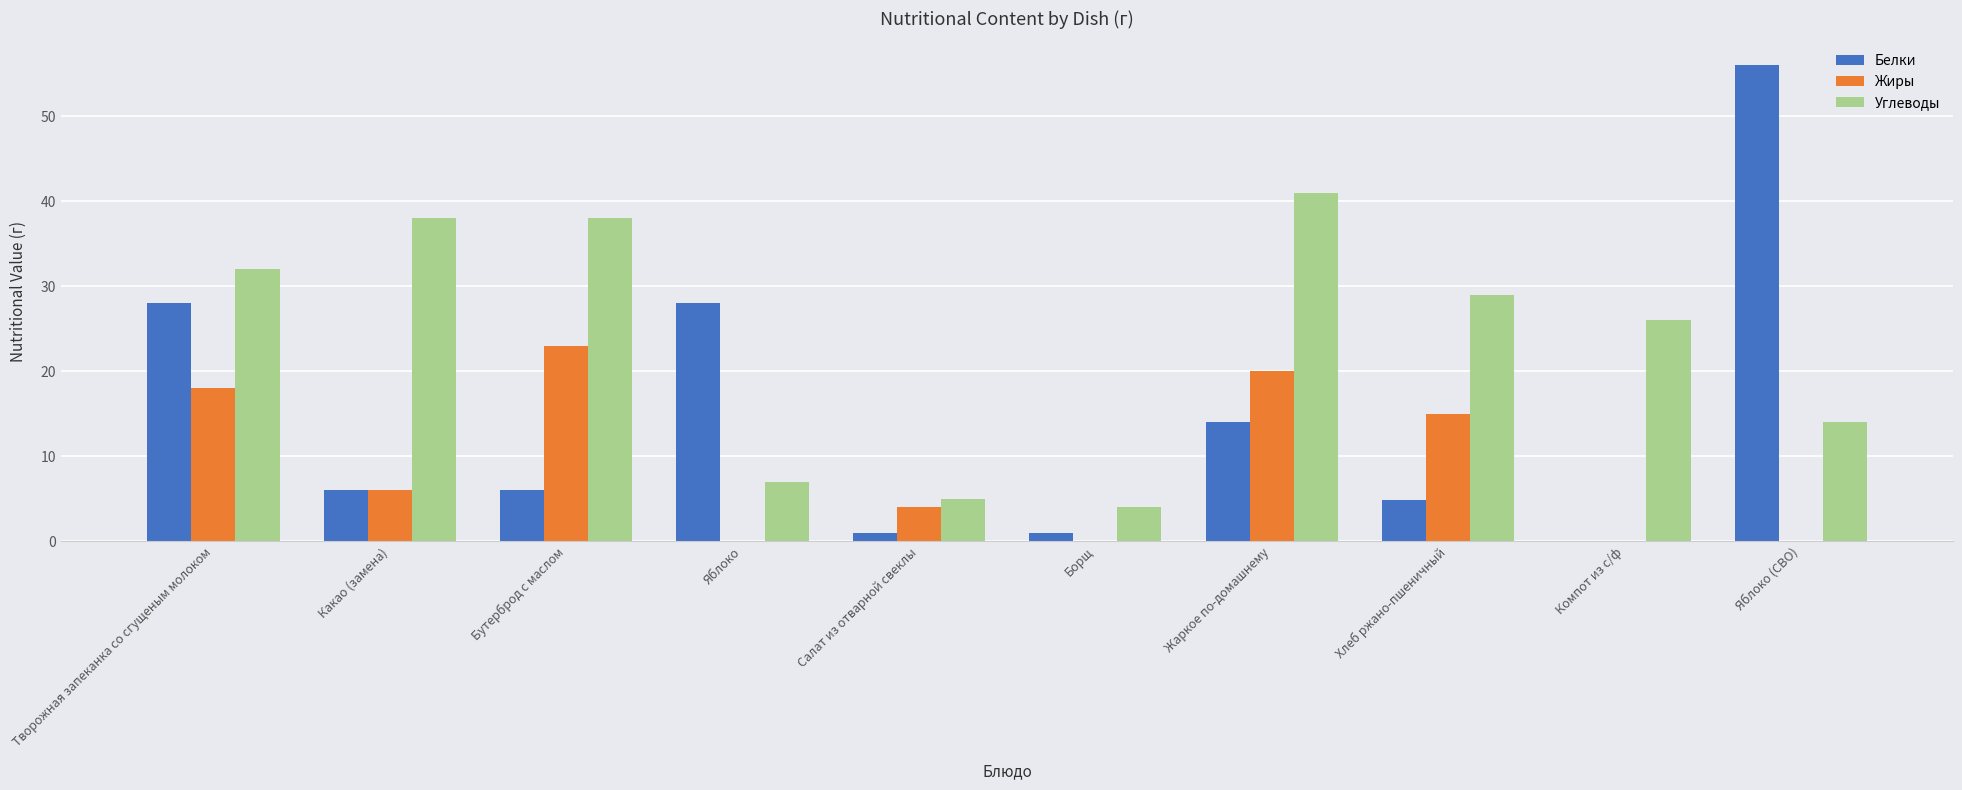

Reading right to left, list all the values displayed in this chart.

Белки: Яблоко (СВО)=56.0	Компот из с/ф=0.0	Хлеб ржано-пшеничный=4.9	Жаркое по-домашнему=14.0	Борщ=1.0	Салат из отварной свеклы=1.0	Яблоко=28.0	Бутерброд с маслом=6.0	Какао (замена)=6.0	Творожная запеканка со сгущеным молоком=28.0
Жиры: Яблоко (СВО)=0.0	Компот из с/ф=0.0	Хлеб ржано-пшеничный=15.0	Жаркое по-домашнему=20.0	Борщ=0.0	Салат из отварной свеклы=4.0	Яблоко=0.0	Бутерброд с маслом=23.0	Какао (замена)=6.0	Творожная запеканка со сгущеным молоком=18.0
Углеводы: Яблоко (СВО)=14.0	Компот из с/ф=26.0	Хлеб ржано-пшеничный=29.0	Жаркое по-домашнему=41.0	Борщ=4.0	Салат из отварной свеклы=5.0	Яблоко=7.0	Бутерброд с маслом=38.0	Какао (замена)=38.0	Творожная запеканка со сгущеным молоком=32.0